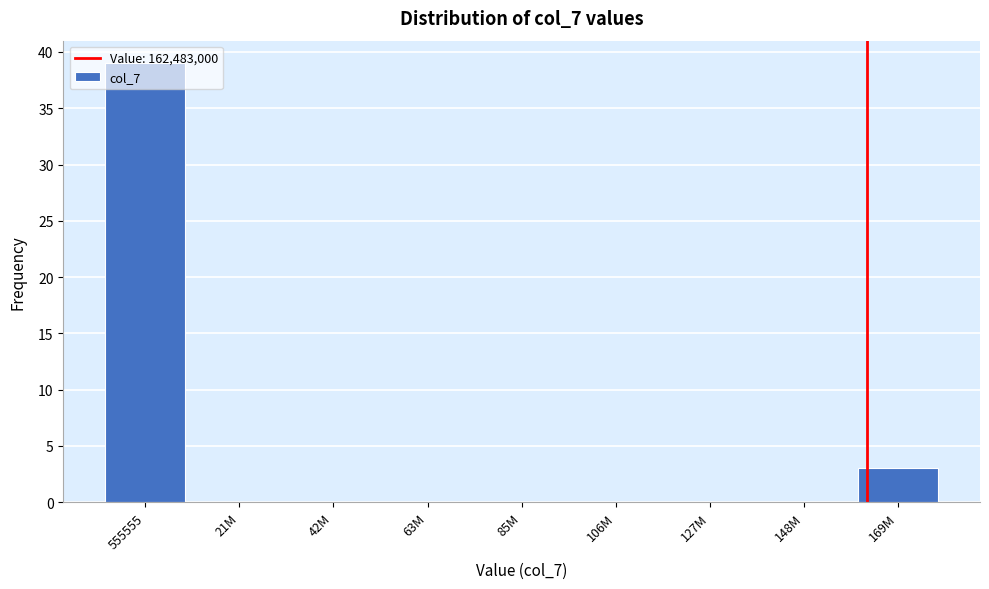

What is the sum of all values?

42